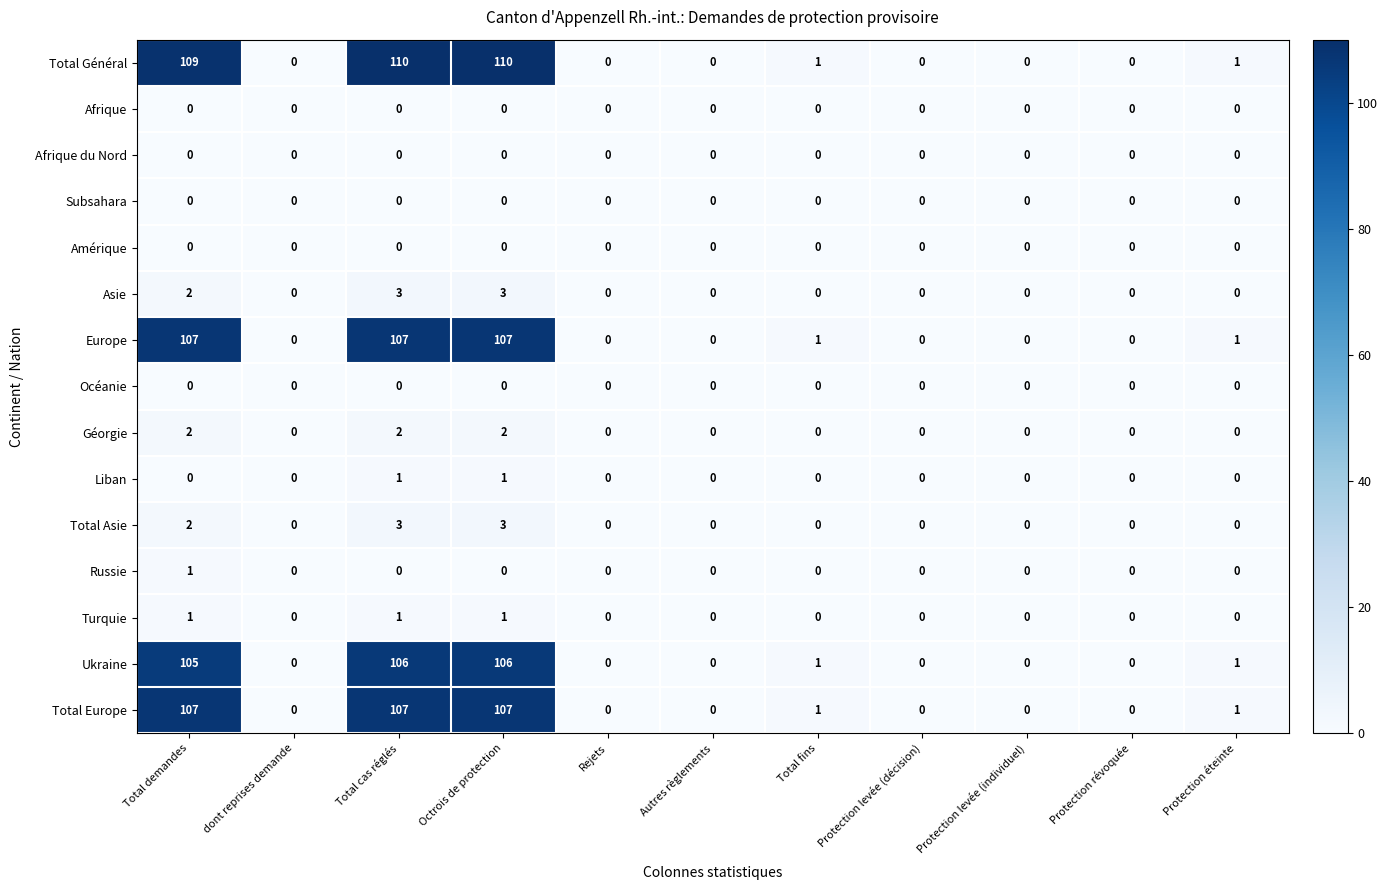

True or false: Liban has a value of 0 at Total cas réglés.

False